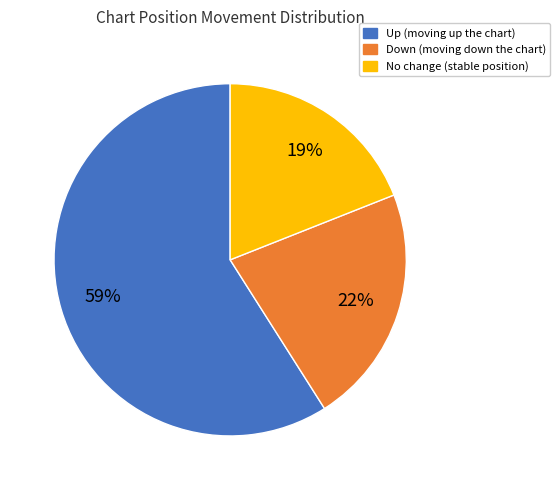

Is there any slice that represents more than half of the pie?

Yes